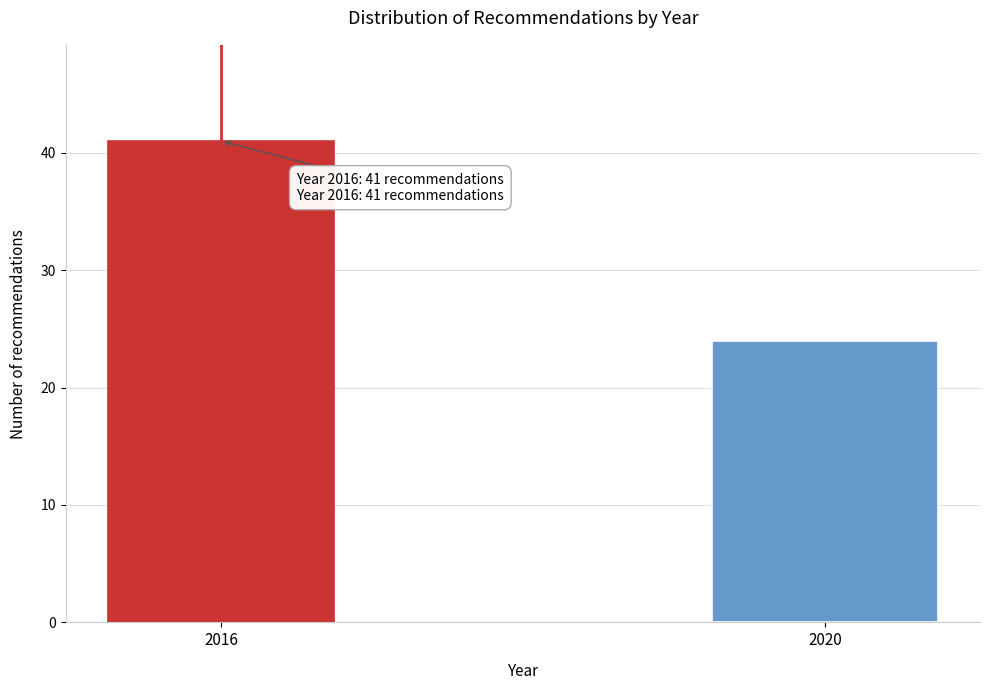

Reading left to right, list all the values displayed in this chart.

2016=41	2020=24